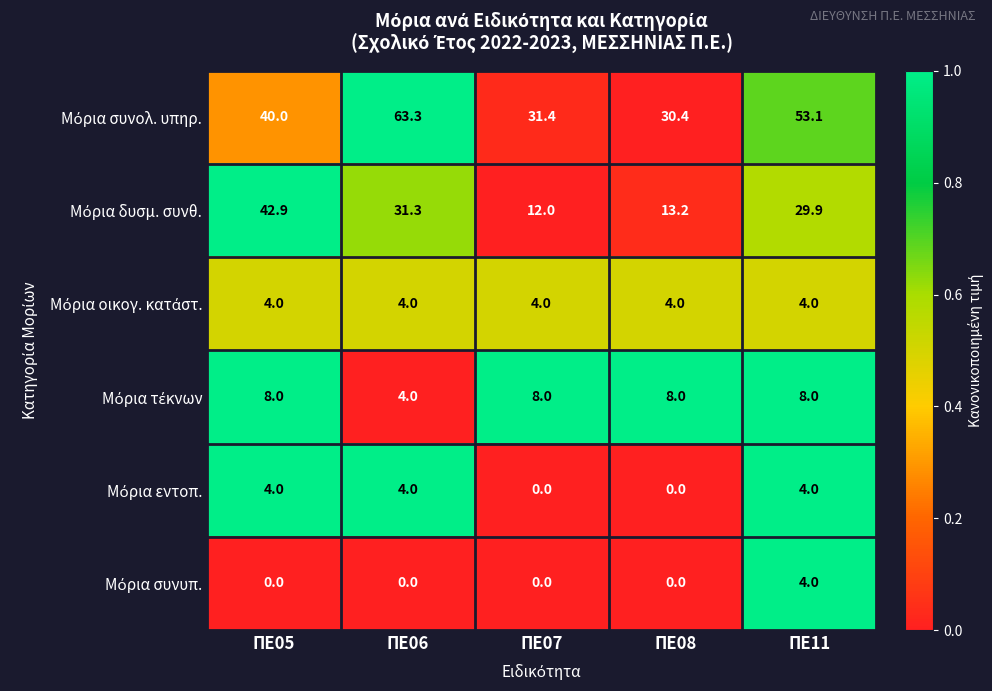

At how many categories does at least one series exceed 0?

5